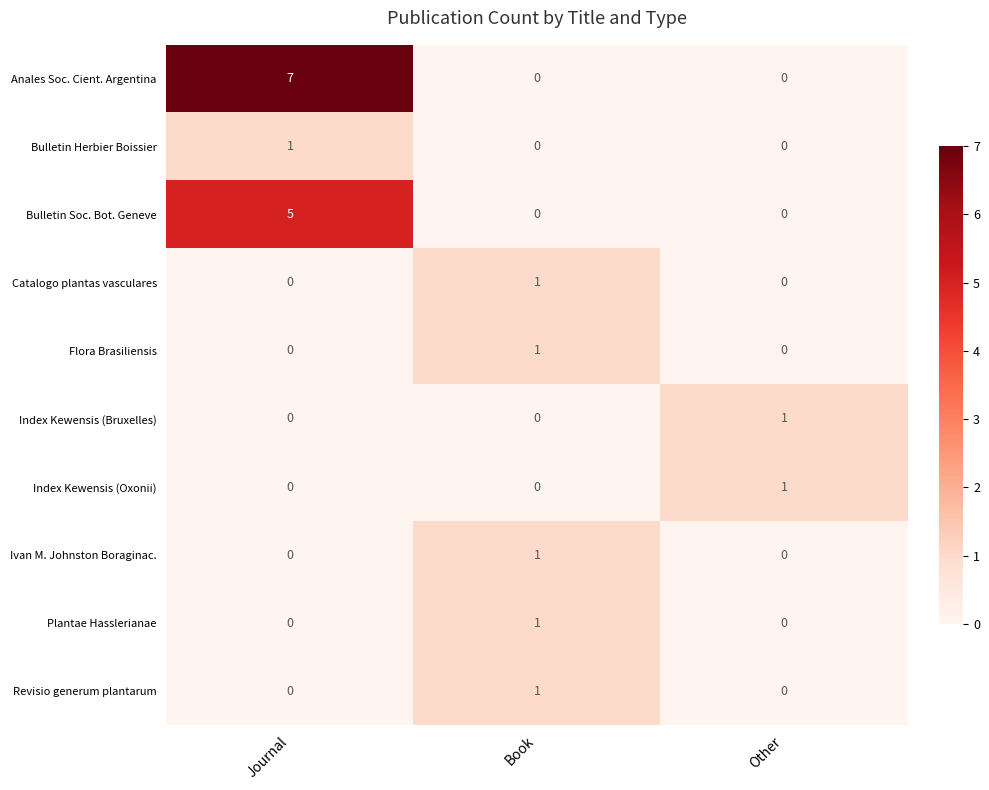

What is the maximum value shown in the chart?

7